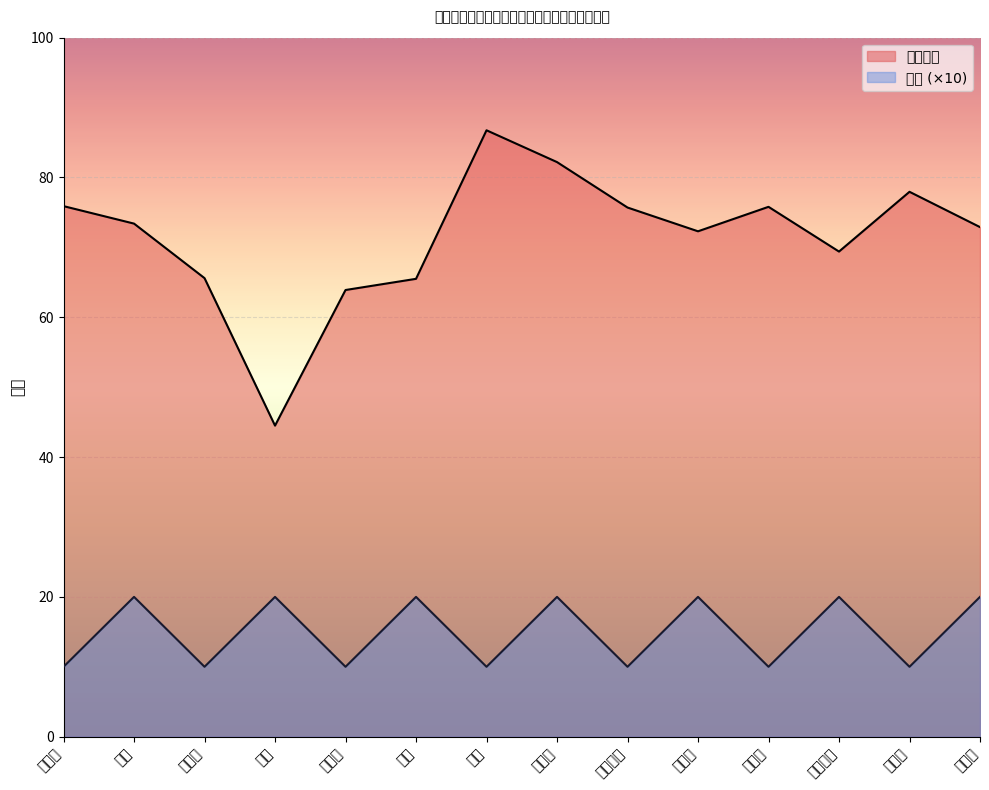

True or false: 排名 and 笔试成绩 intersect in this chart.

False